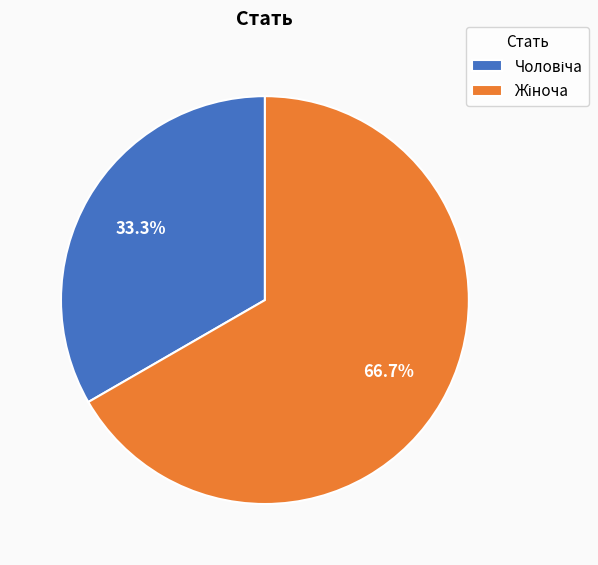

Is there a majority slice in this chart?

Yes